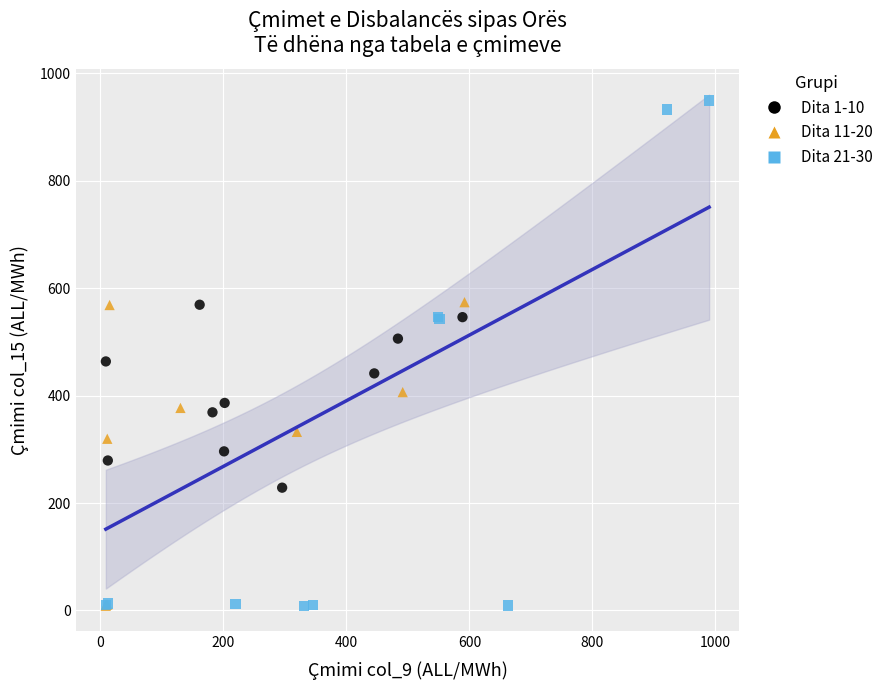

What are all the series names shown in the legend?

Dita 1-10, Dita 11-20, Dita 21-30